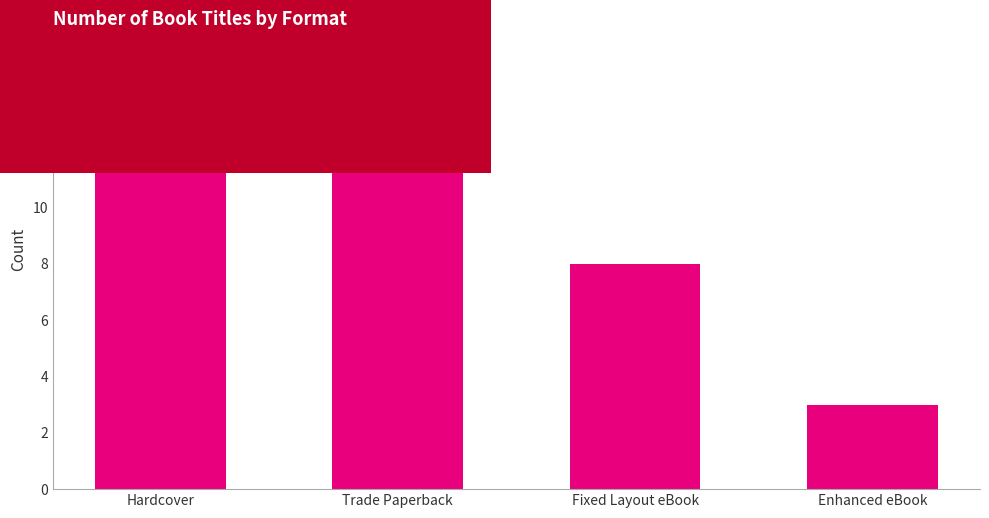

List the labels in order of value, largest first.

Hardcover, Trade Paperback, Fixed Layout eBook, Enhanced eBook